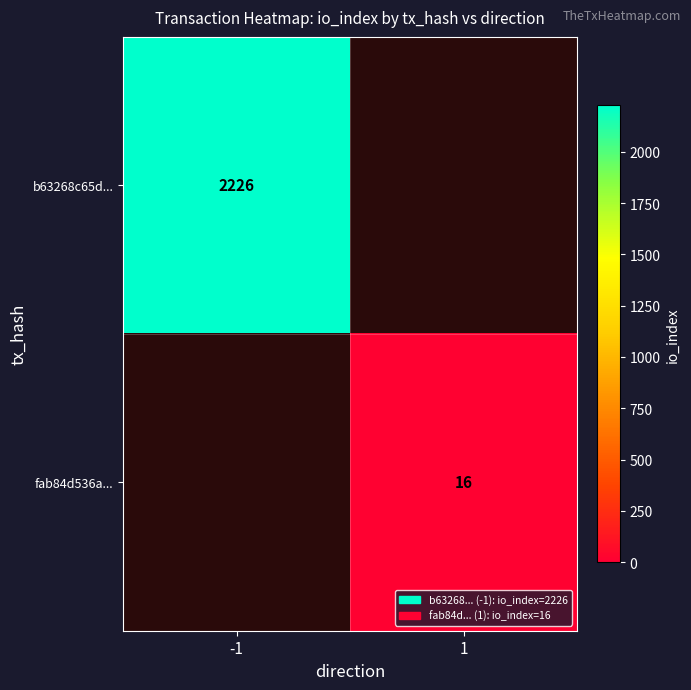

True or false: fab84d536a... has a value of 16 at 1.

True